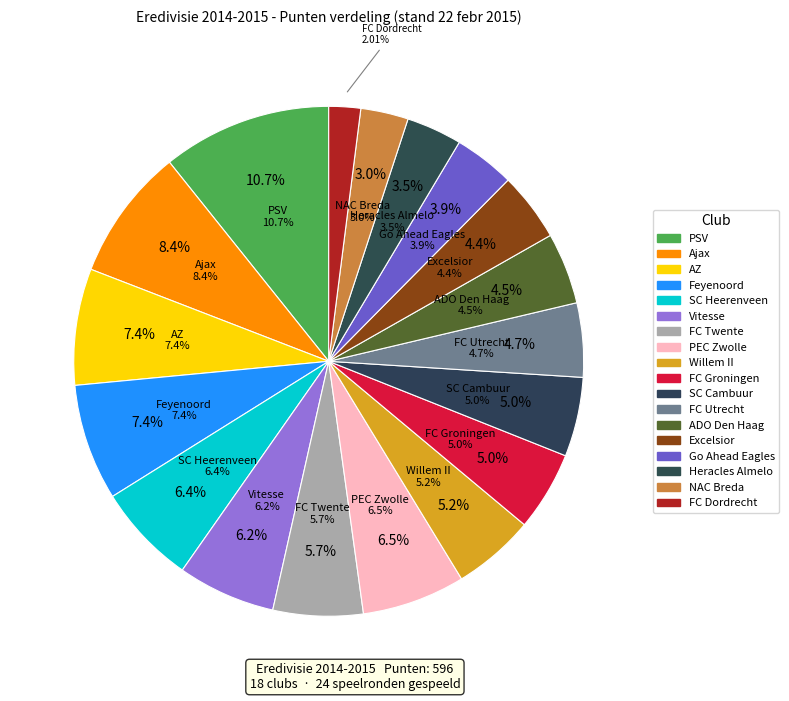

Approximately how many times larger is the value at Feyenoord compared to SC Heerenveen?

1.2